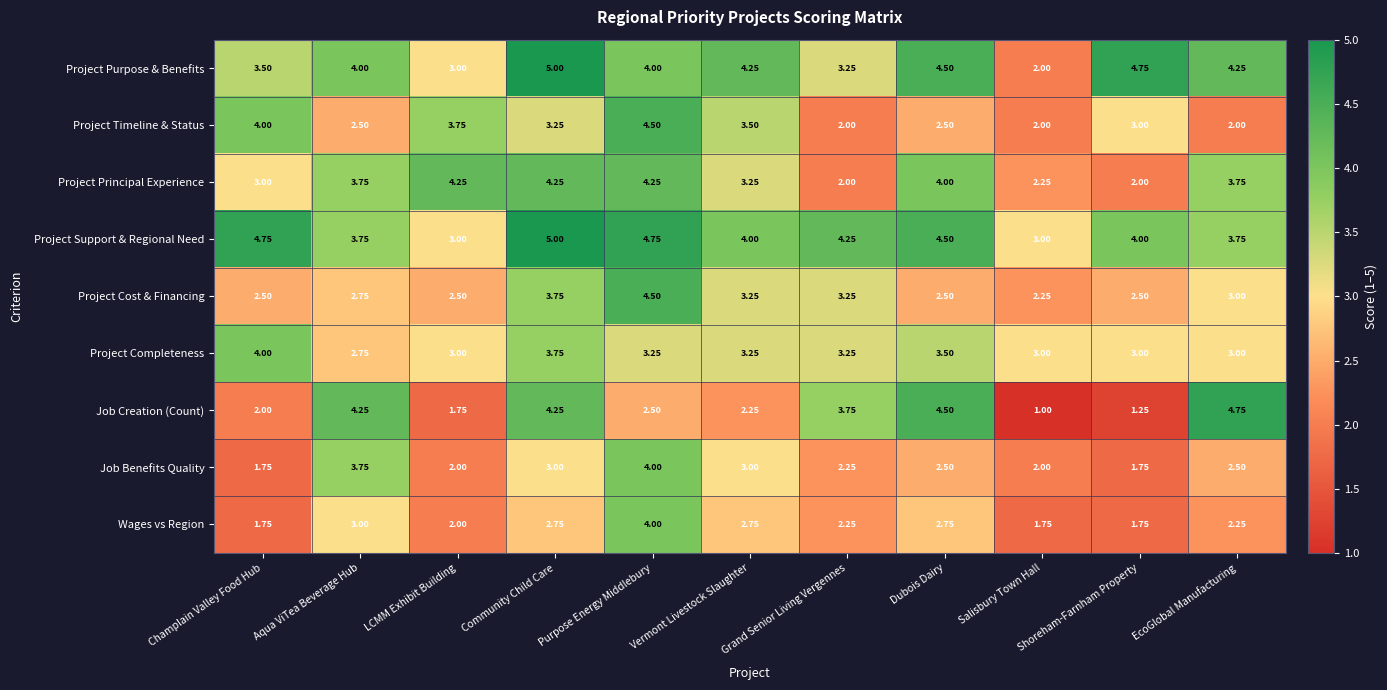

Which series has the largest total across all categories?

Project Support & Regional Need